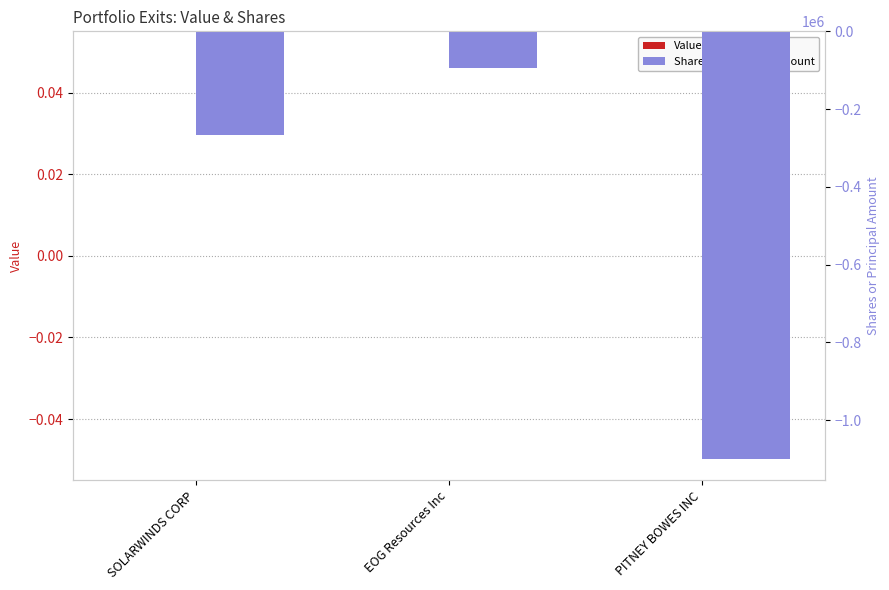

List the labels in order of Value value, smallest first.

SOLARWINDS CORP, EOG Resources Inc, PITNEY BOWES INC